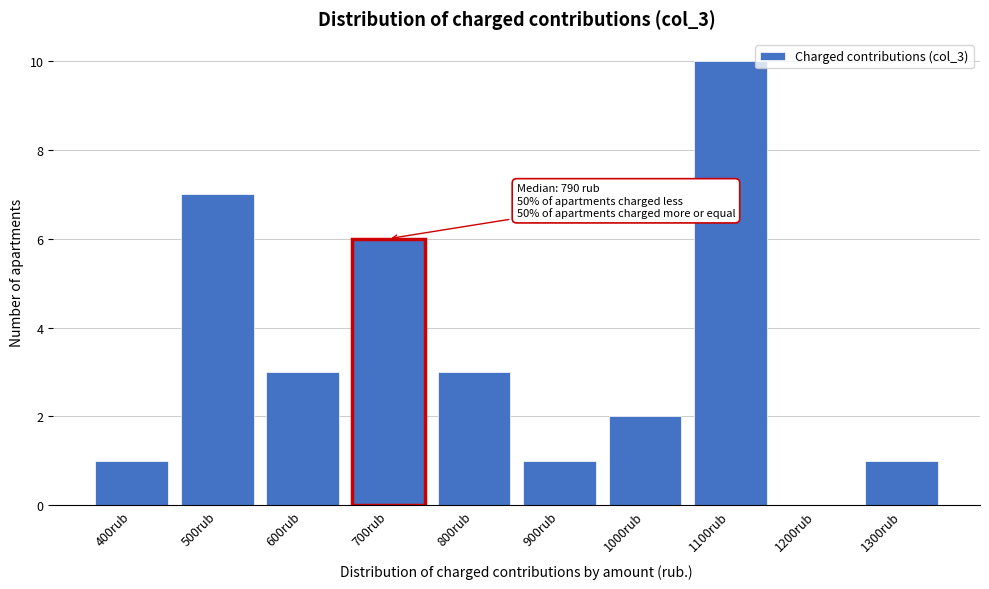

Reading left to right, what are all the values shown in this chart?

400rub=1	500rub=7	600rub=3	700rub=6	800rub=3	900rub=1	1000rub=2	1100rub=10	1200rub=0	1300rub=1